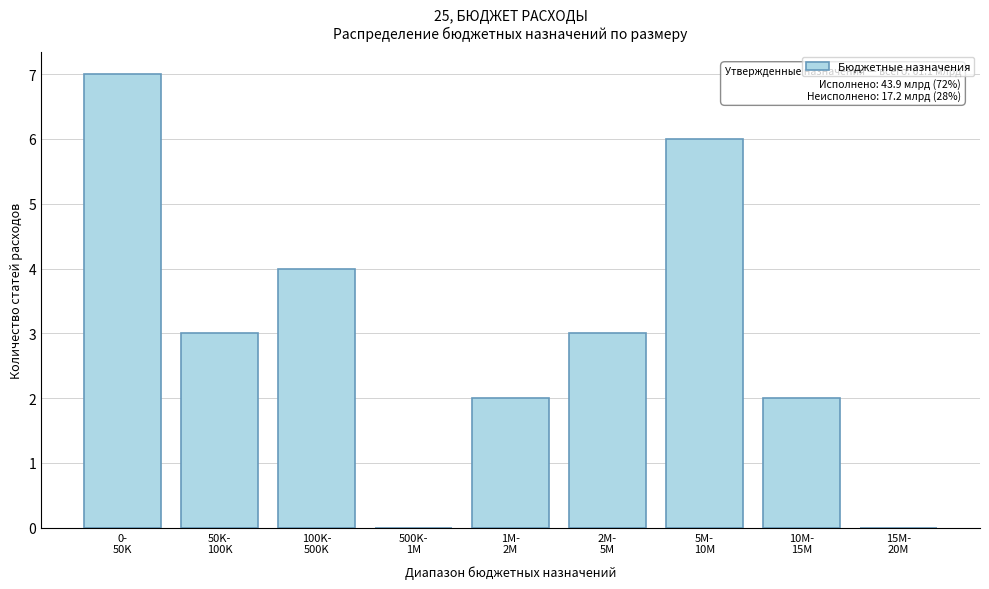

What is the maximum value shown in the chart?

7